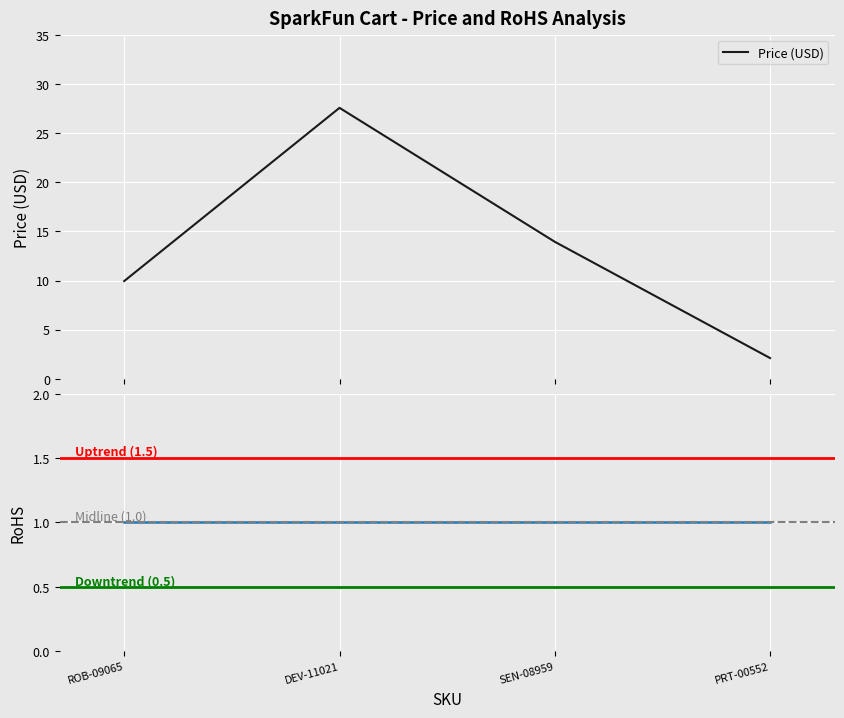

Reading left to right, transcribe all the data shown in this chart.

9.9	27.6	13.9	2.1